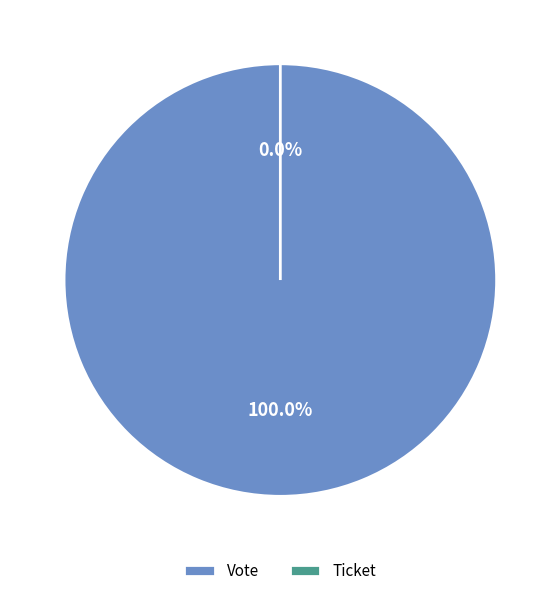

Does Ticket account for over 50% of the chart?

No